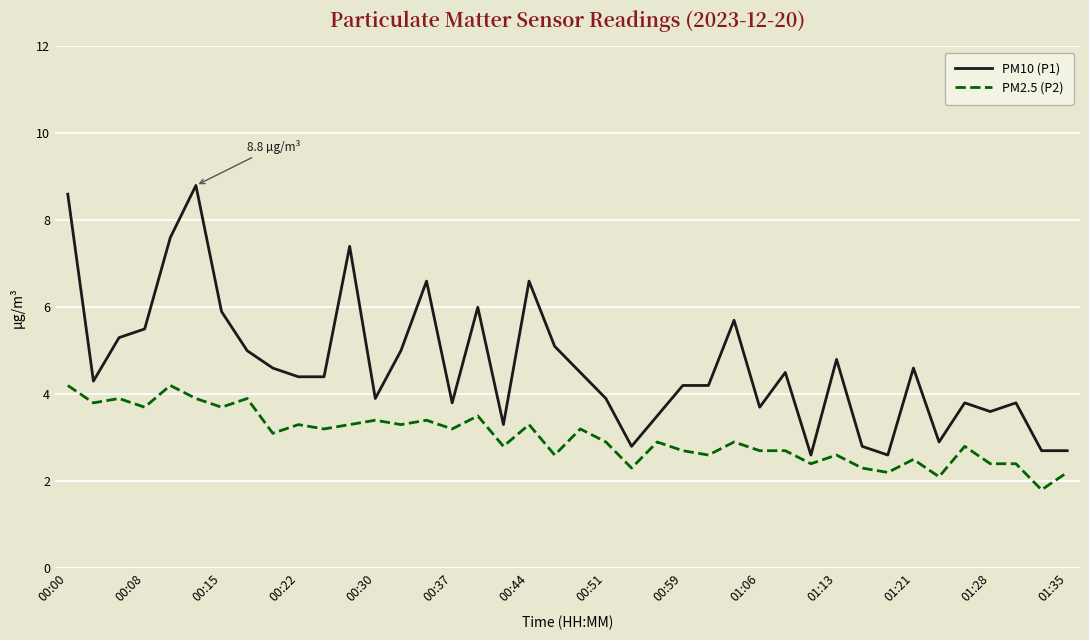

Which series has the largest range (max minus min)?

PM10 (P1)